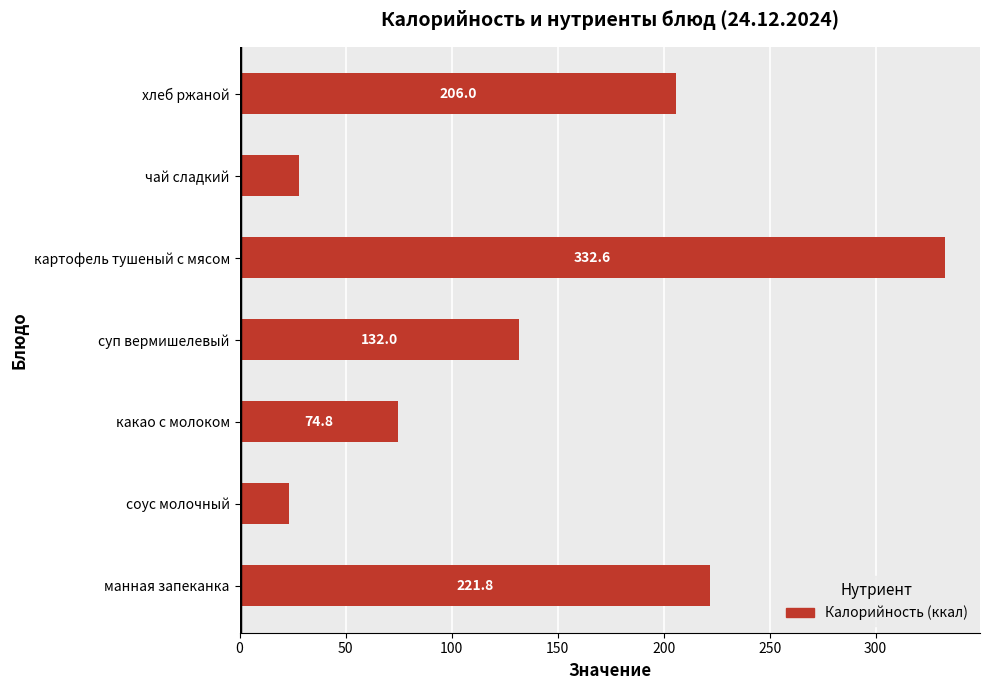

What is the difference between the maximum and minimum values?

309.2